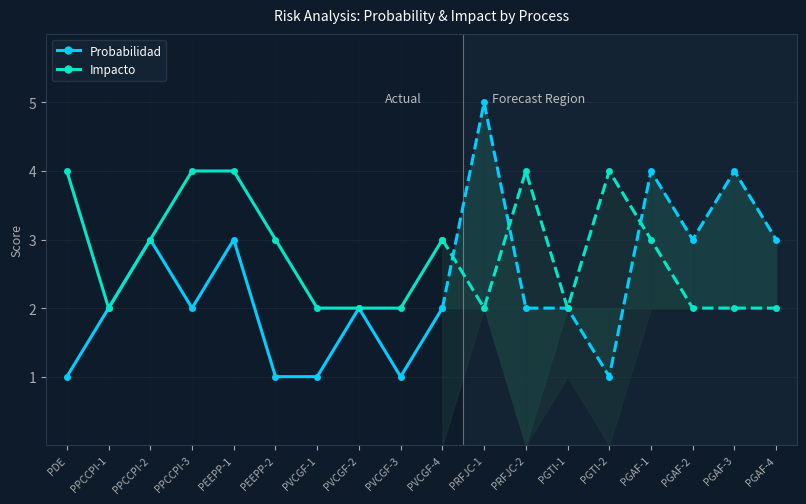

Reading right to left, what are all the values shown in this chart?

Probabilidad: 2	1	2	1	1	3	2	3	2	1
Impacto: 3	2	2	2	3	4	4	3	2	4